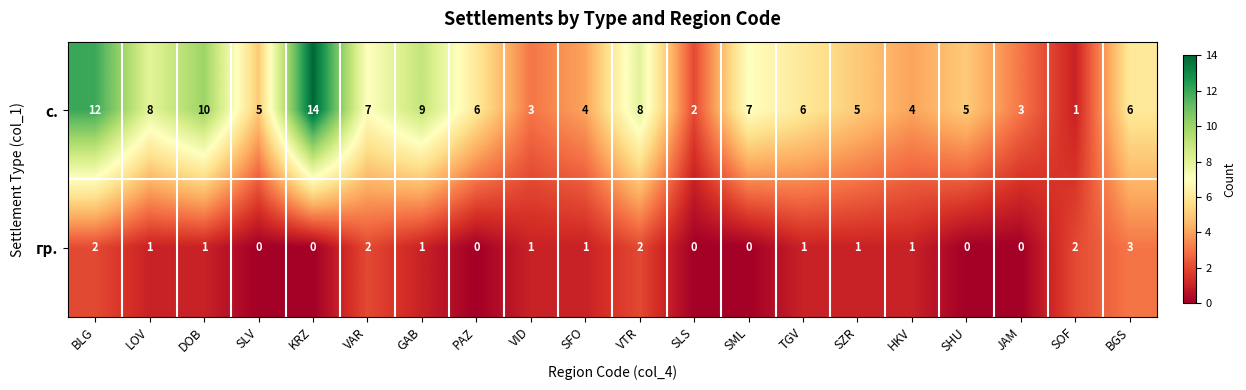

How many data points does each series have?

20